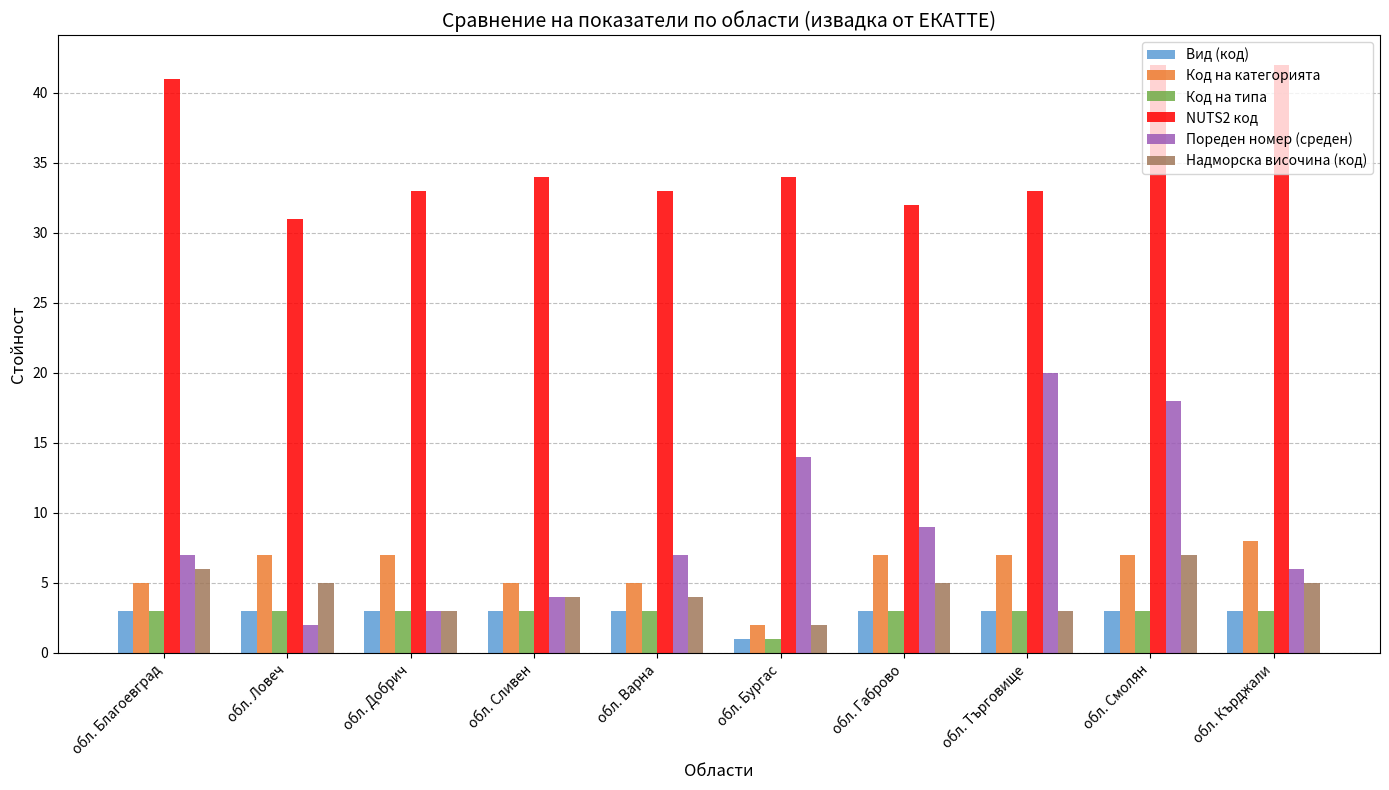

What is the label of the 6th bar from the left?

обл. Бургас